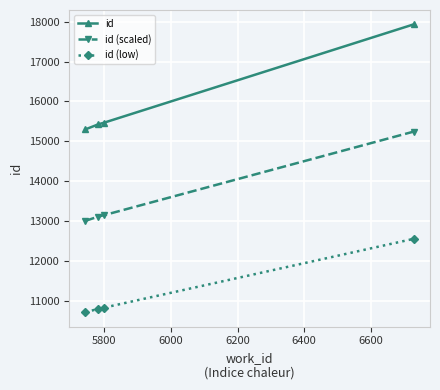

Which series has the largest total across all categories?

id